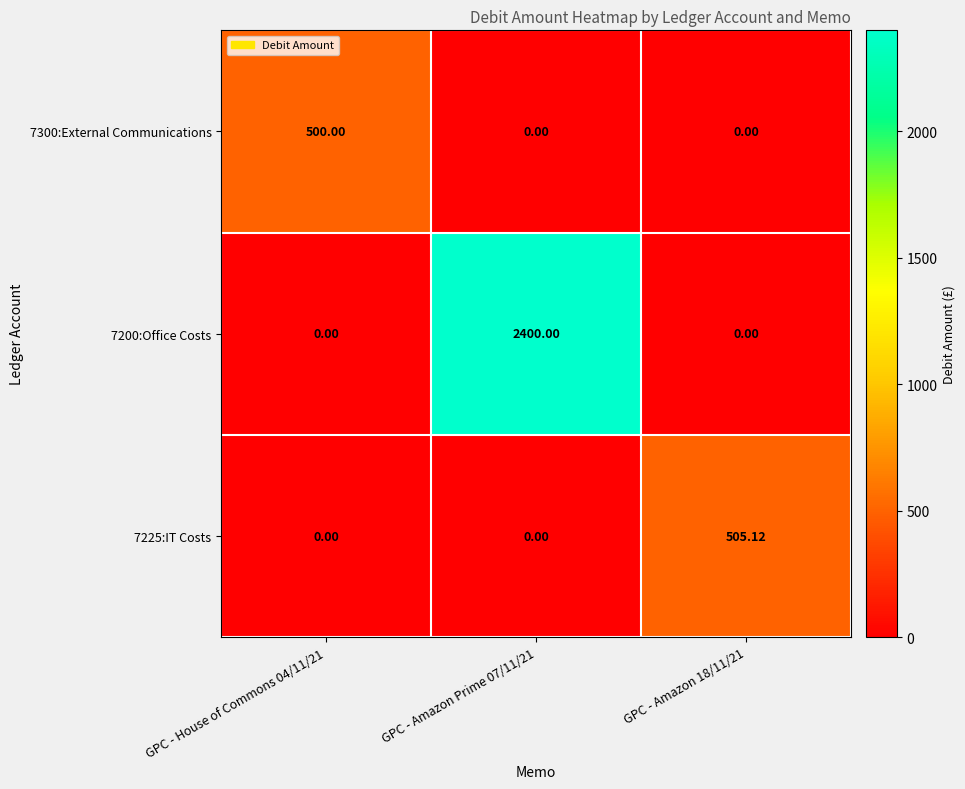

Is the value of 7200:Office Costs at GPC - Amazon 18/11/21 greater than the value of 7225:IT Costs at GPC - Amazon 18/11/21?

No